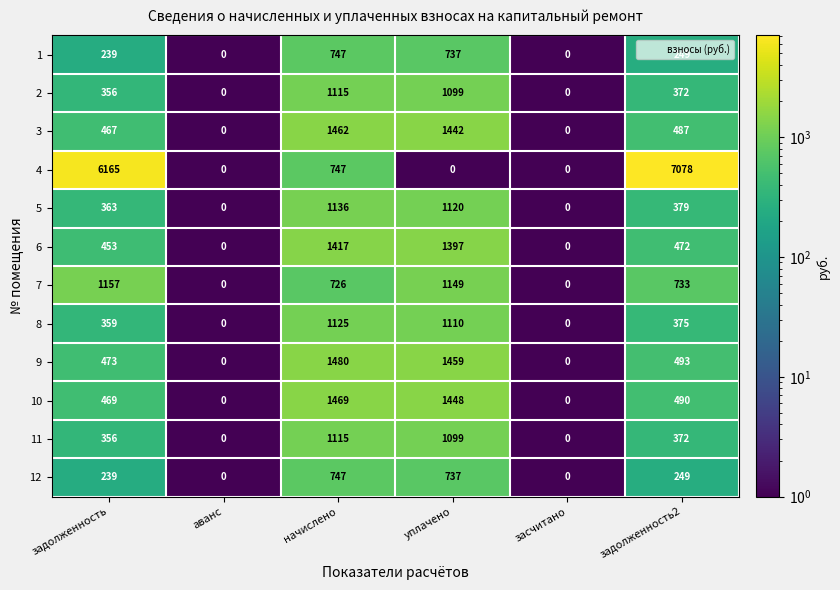

What is the difference between the 11 values at задолженность and уплачено?

743